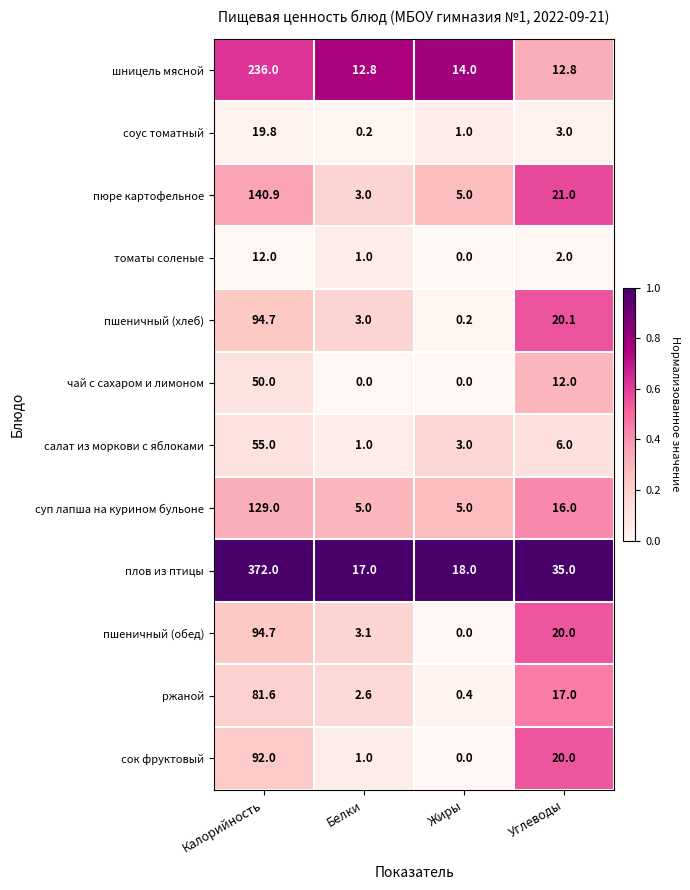

How many distinct data groups are displayed?

12